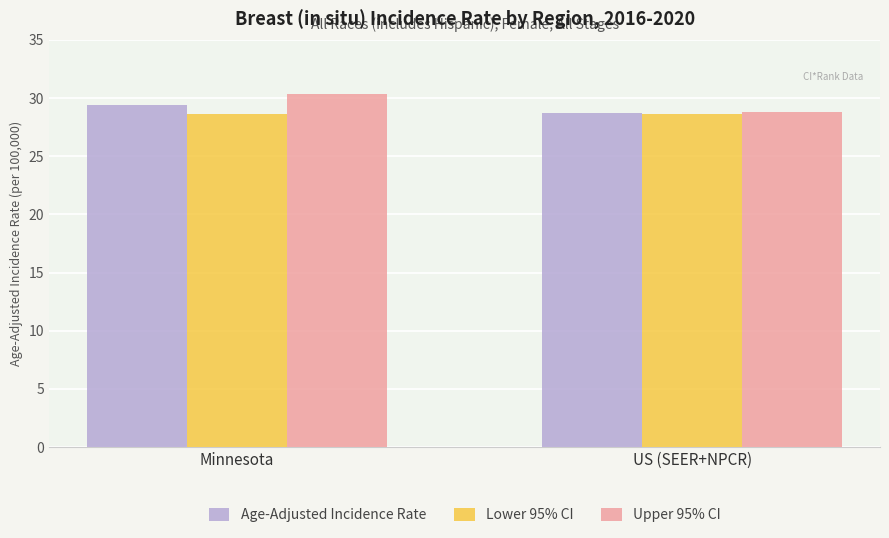

What is the difference between the Upper 95% CI values at Minnesota and US (SEER+NPCR)?

1.5